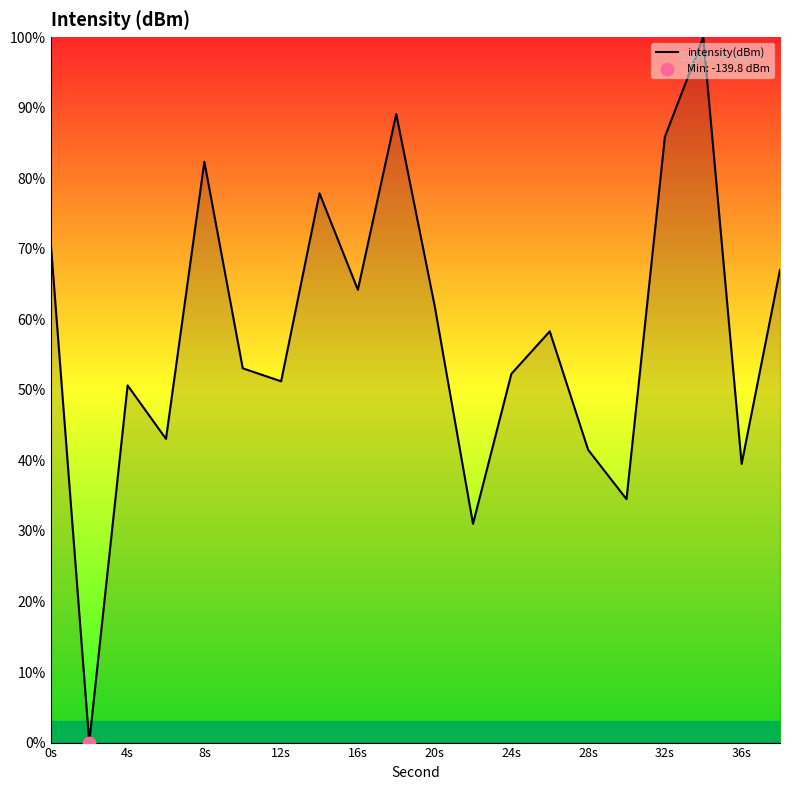

What is the greatest value displayed?

100.0